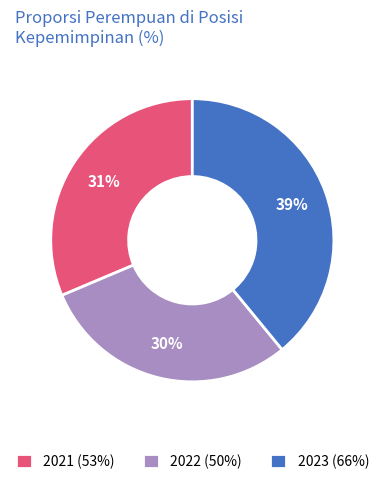

To the nearest percent, what is the difference between the largest and smallest slice percentages?

9%